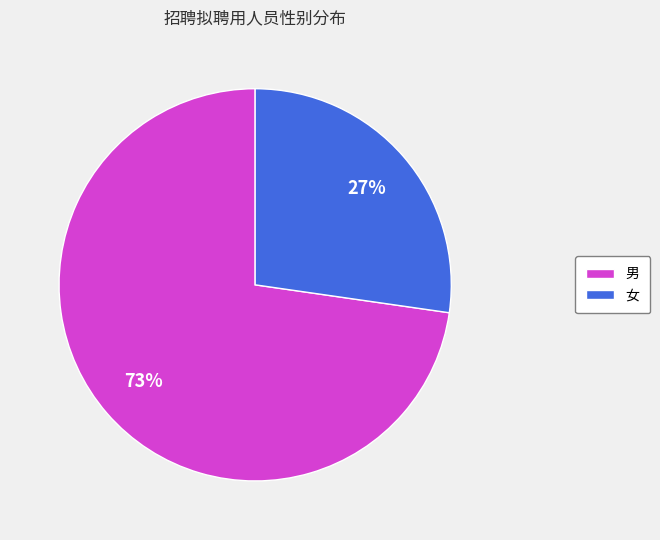

To the nearest percent, what is the average slice percentage?

50%